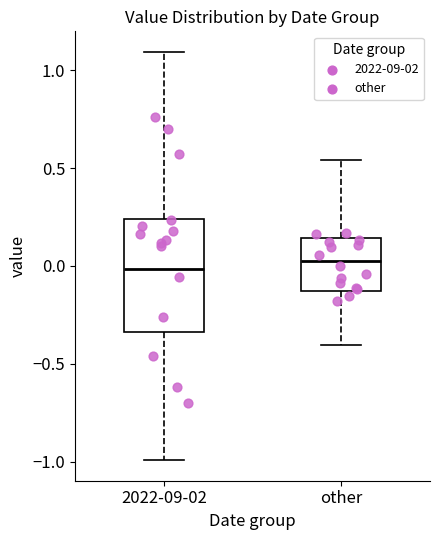

Which box is the tallest, from its lower edge to its upper edge?

2022-09-02